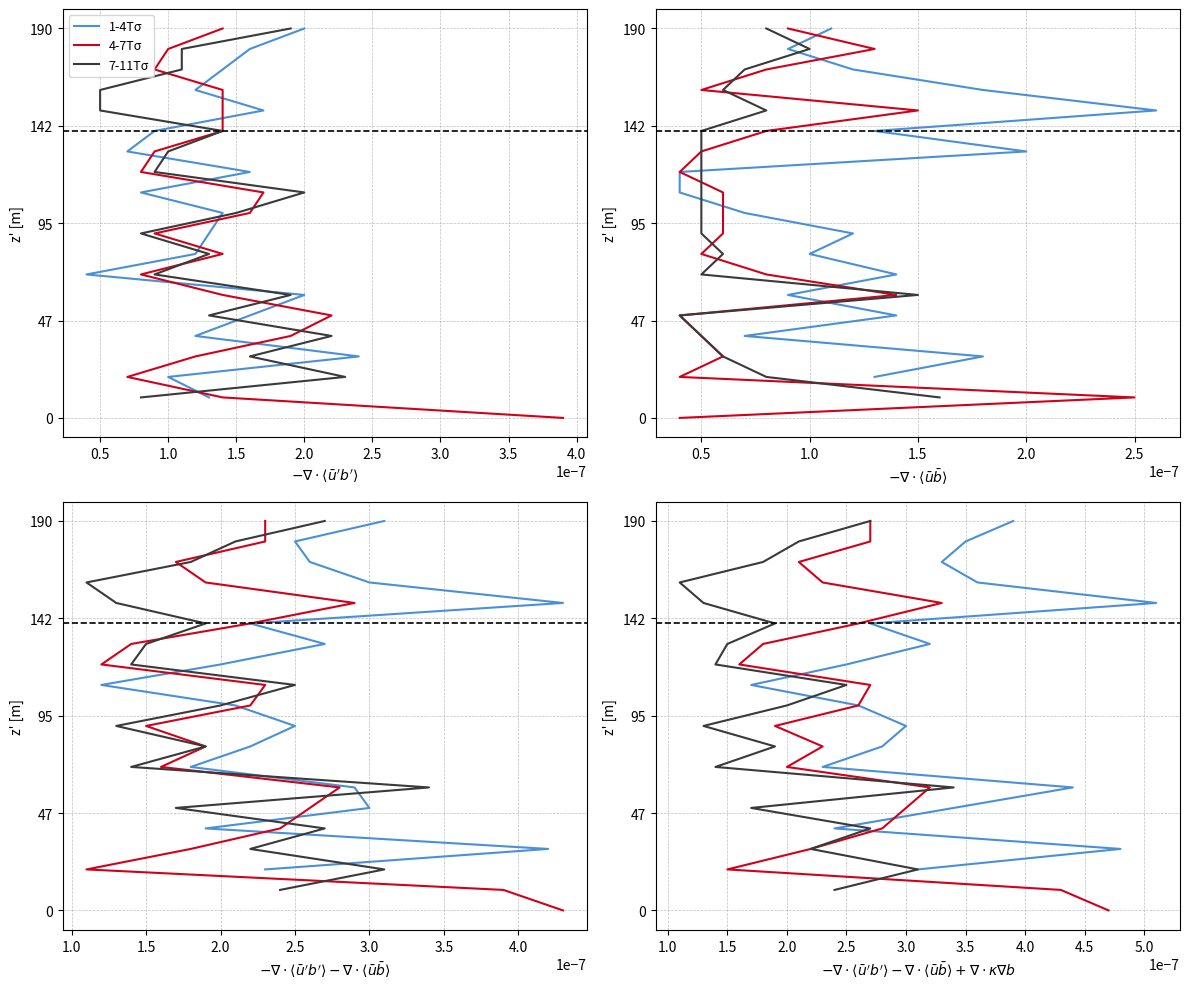

Between 12 and 0.0, which is larger?

12